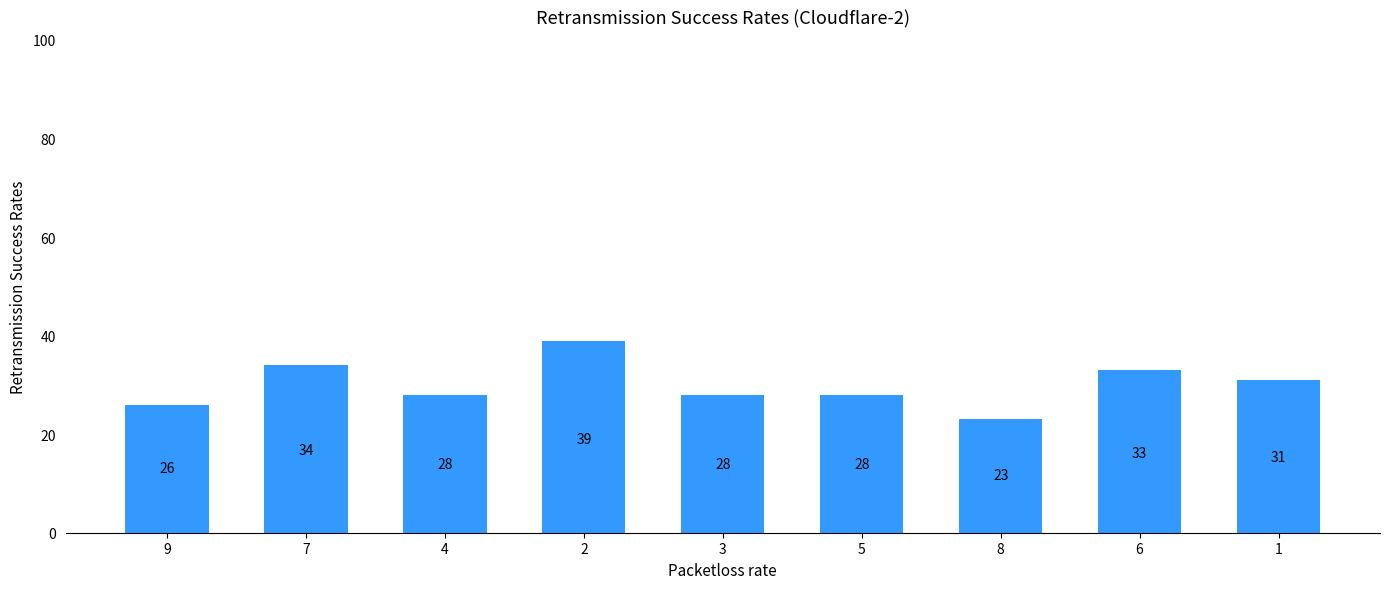

Does the chart contain stacked bars?

No